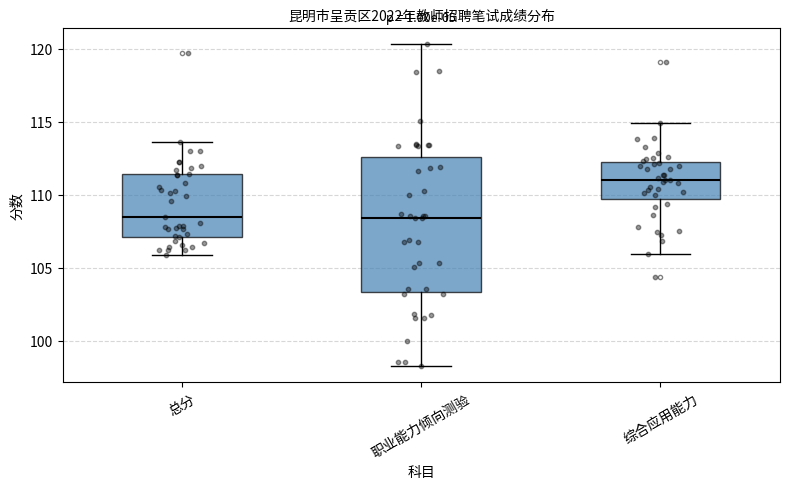

Reading left to right, transcribe this box plot: for each box, give where its median line is, the range the box spans, and where its two whiskers end, as read against the y-axis. The values are not printed on the chart, so give them approximately, as read against the axis.

总分: median 108.5, box 107.0 to 111.5, whiskers 106.0 to 113.5
职业能力倾向测验: median 108.5, box 103.5 to 112.5, whiskers 98.5 to 120.5
综合应用能力: median 111.0, box 109.5 to 112.5, whiskers 106.0 to 115.0